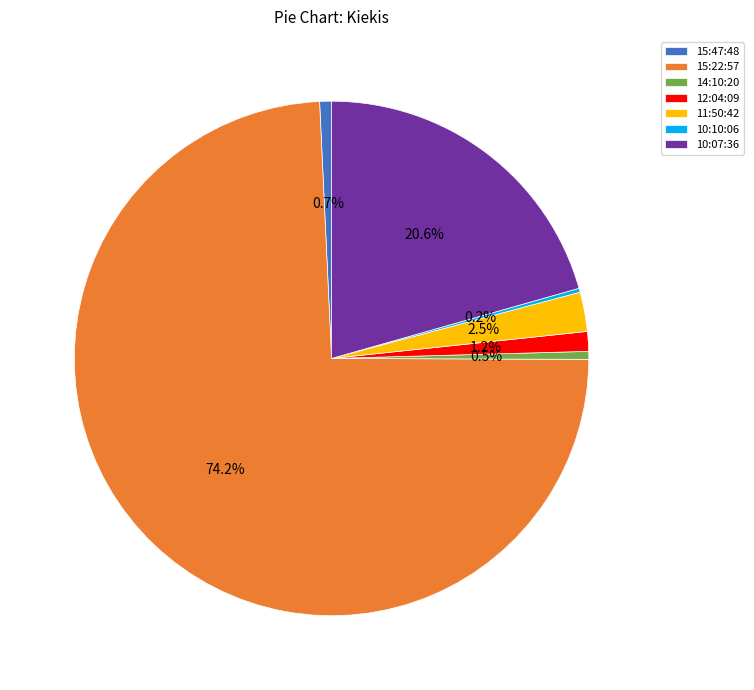

Between 15:47:48 and 11:50:42, which is larger?

11:50:42